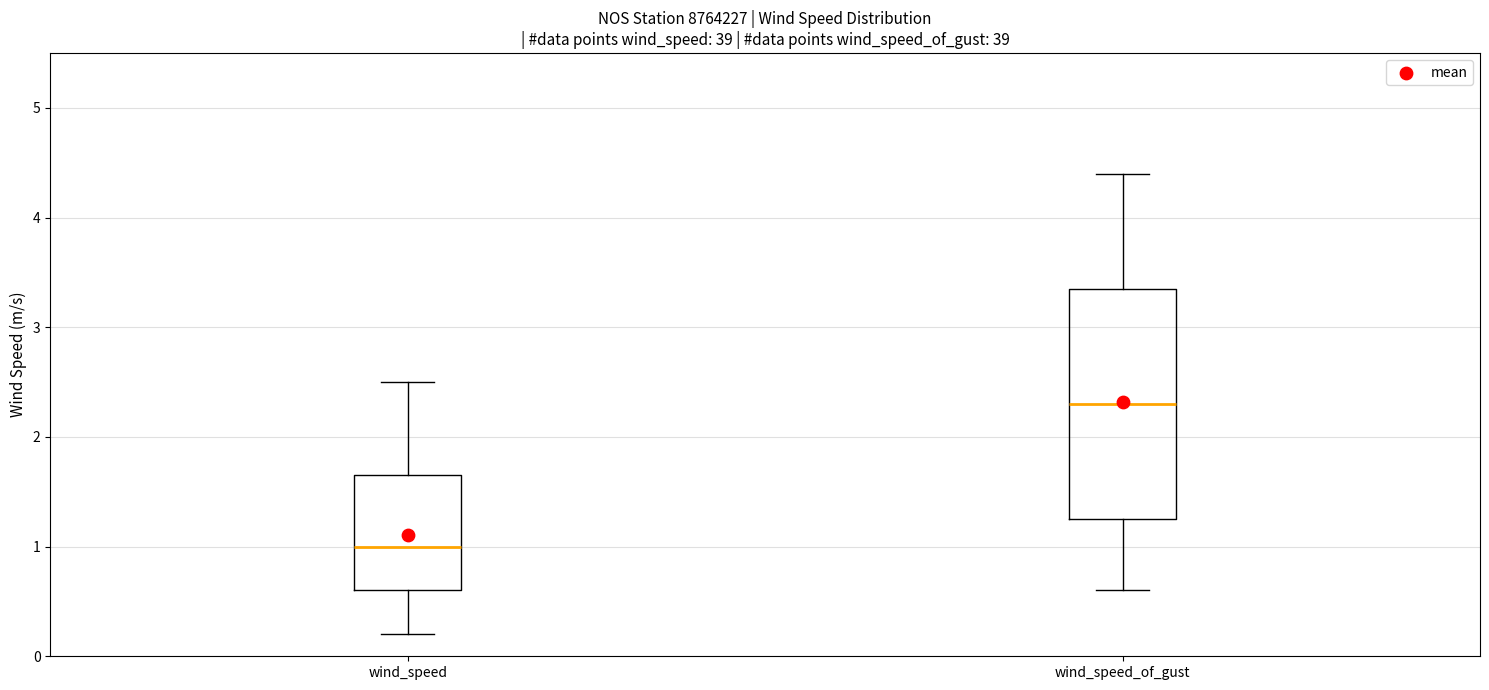

Which box is the tallest, from its lower edge to its upper edge?

wind_speed_of_gust